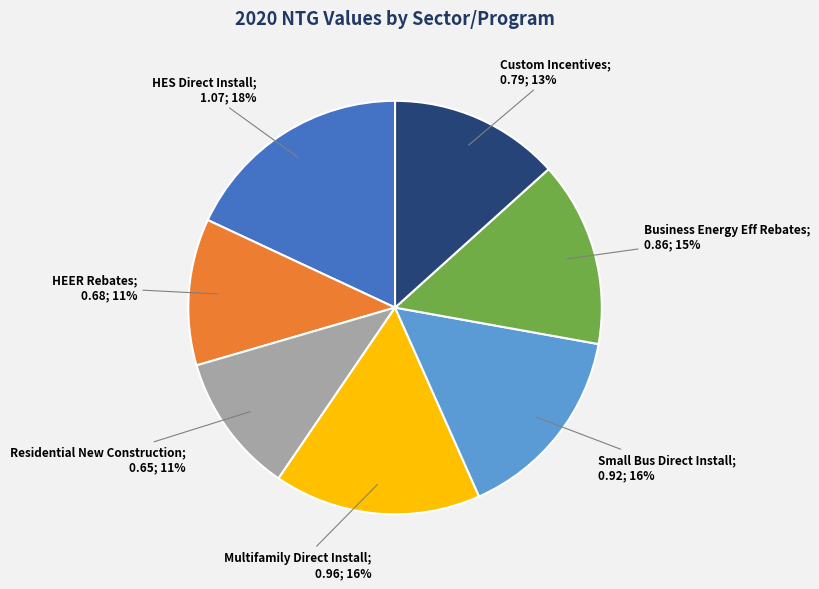

To the nearest percent, what is the difference between the largest and smallest slice percentages?

7%